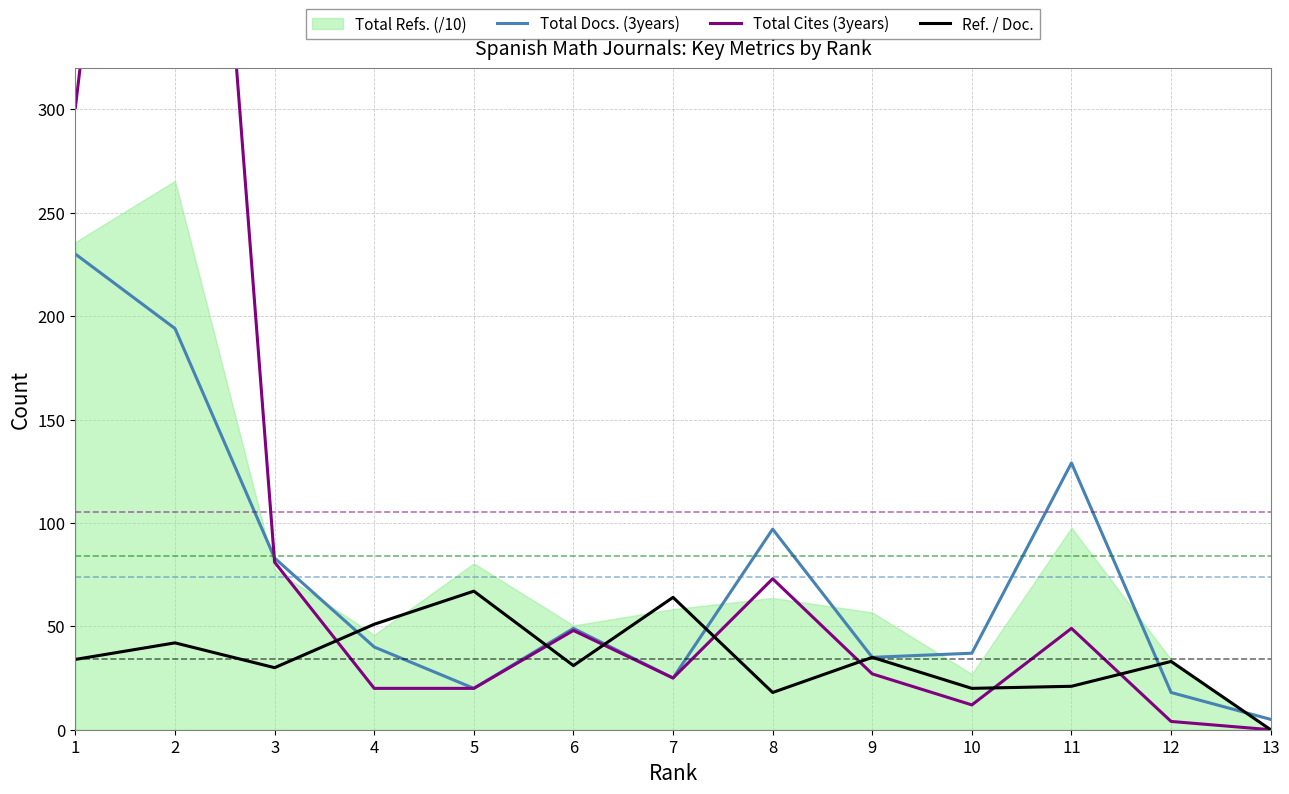

How many data points in Total Cites (3years) are above 27?

6